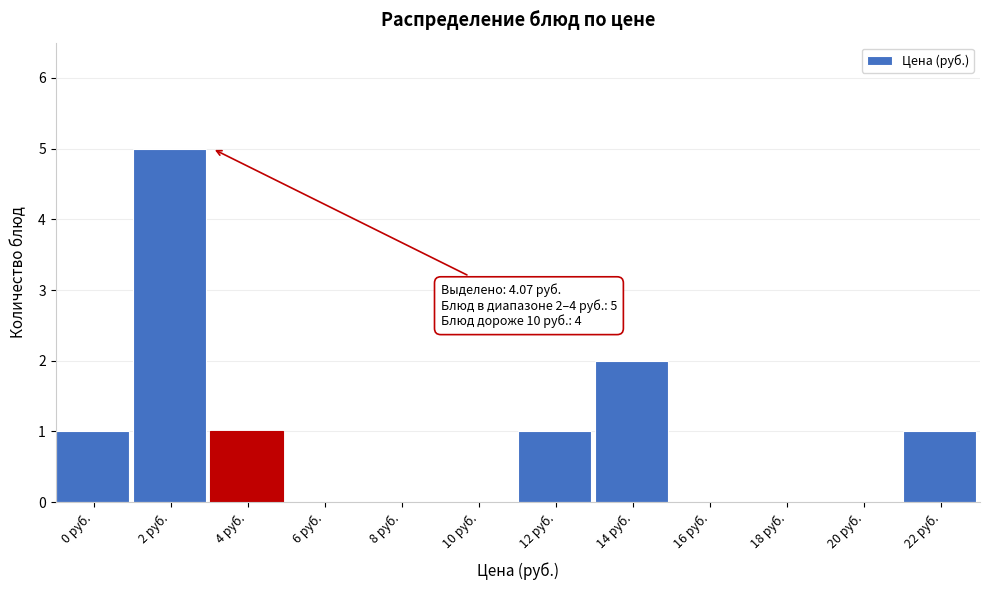

Reading left to right, list all the values displayed in this chart.

0 руб.=1	2 руб.=5	4 руб.=1	6 руб.=0	8 руб.=0	10 руб.=0	12 руб.=1	14 руб.=2	16 руб.=0	18 руб.=0	20 руб.=0	22 руб.=1